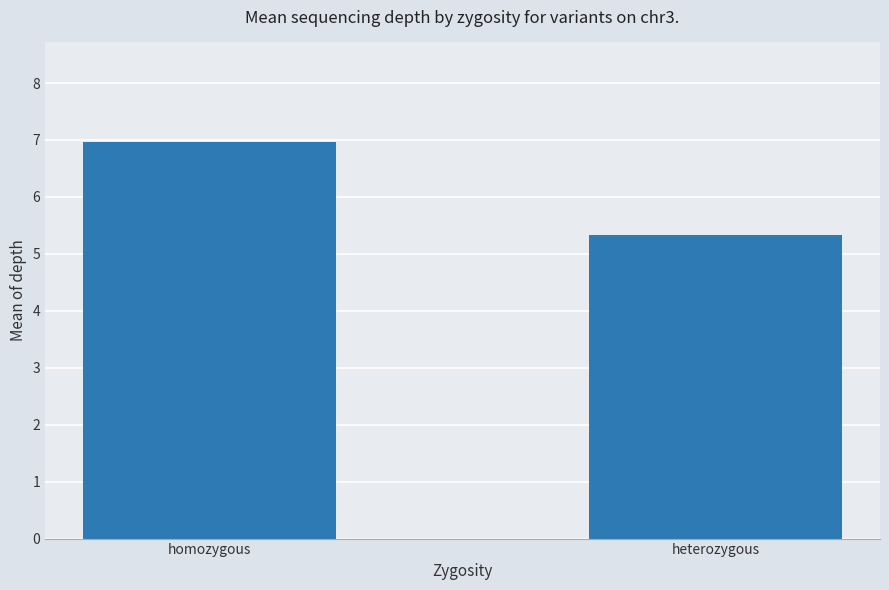

Where does the data first go above 6?

homozygous